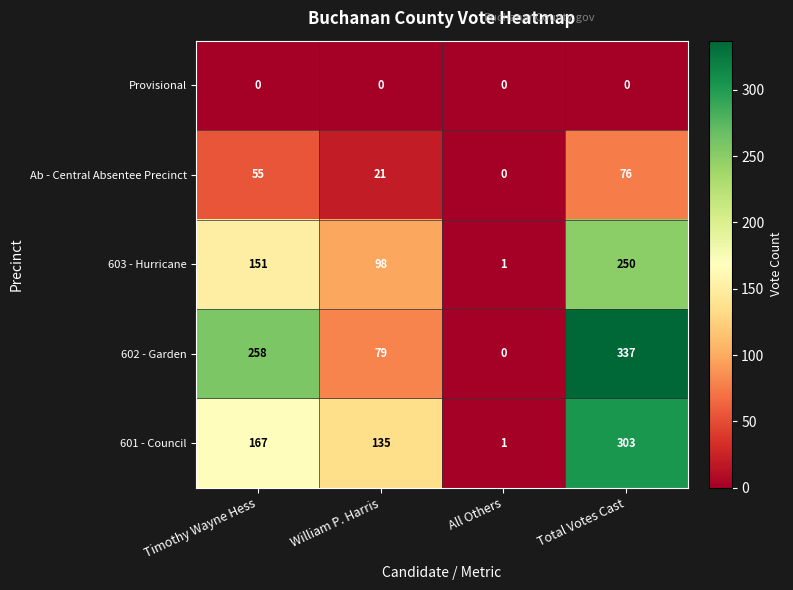

Reading left to right, what are all the values shown in this chart?

Provisional: 0	0	0	0
Ab - Central Absentee Precinct: 55	21	0	76
603 - Hurricane: 151	98	1	250
602 - Garden: 258	79	0	337
601 - Council: 167	135	1	303